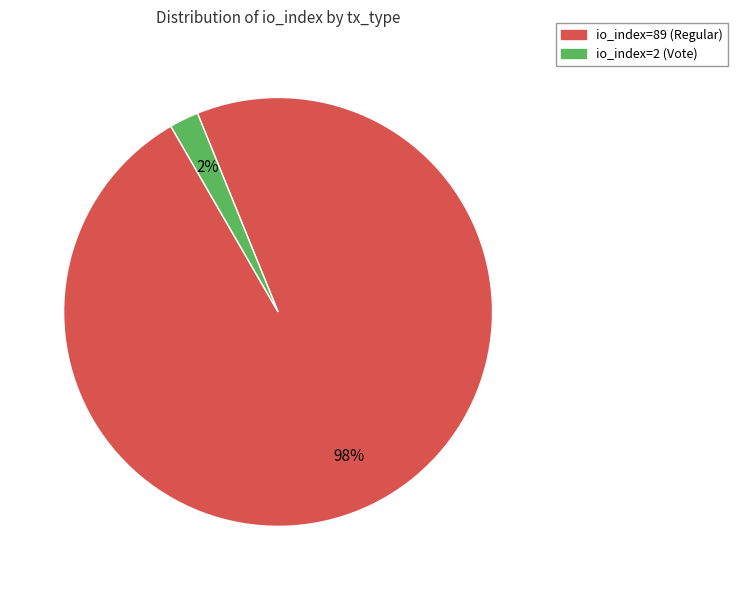

Which slice represents more than half of the pie?

io_index=89 (Regular)